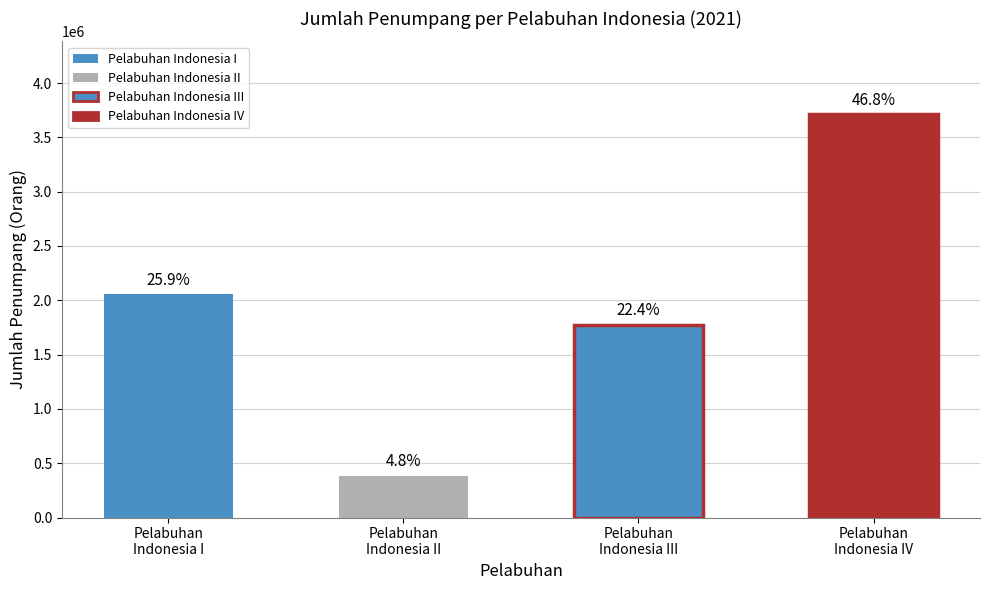

Approximately how many times larger is the value at PT. (Persero) Pelabuhan Indonesia II compared to PT. (Persero) Pelabuhan Indonesia IV?

0.1